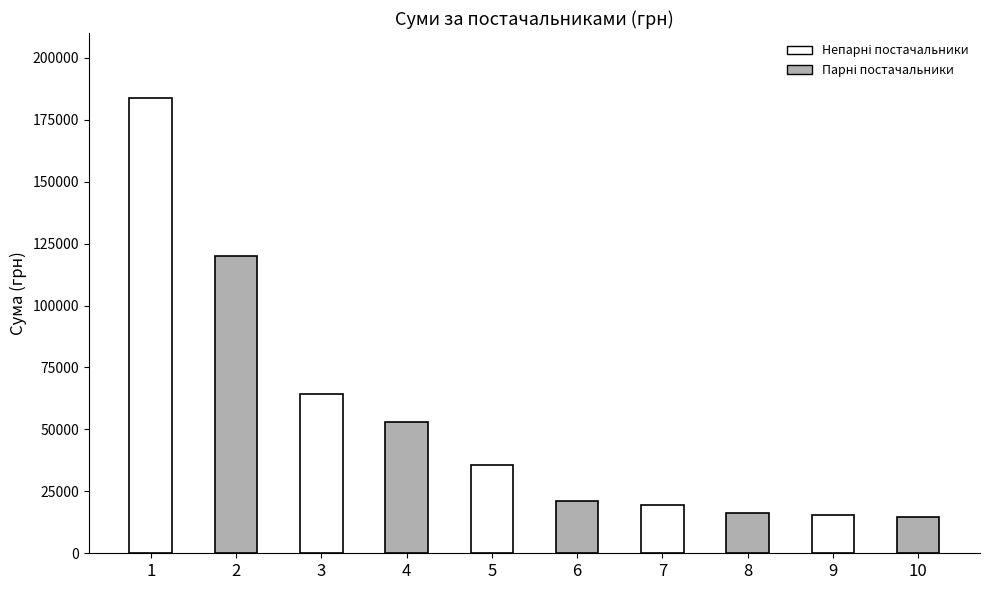

How many bars are there in total?

10